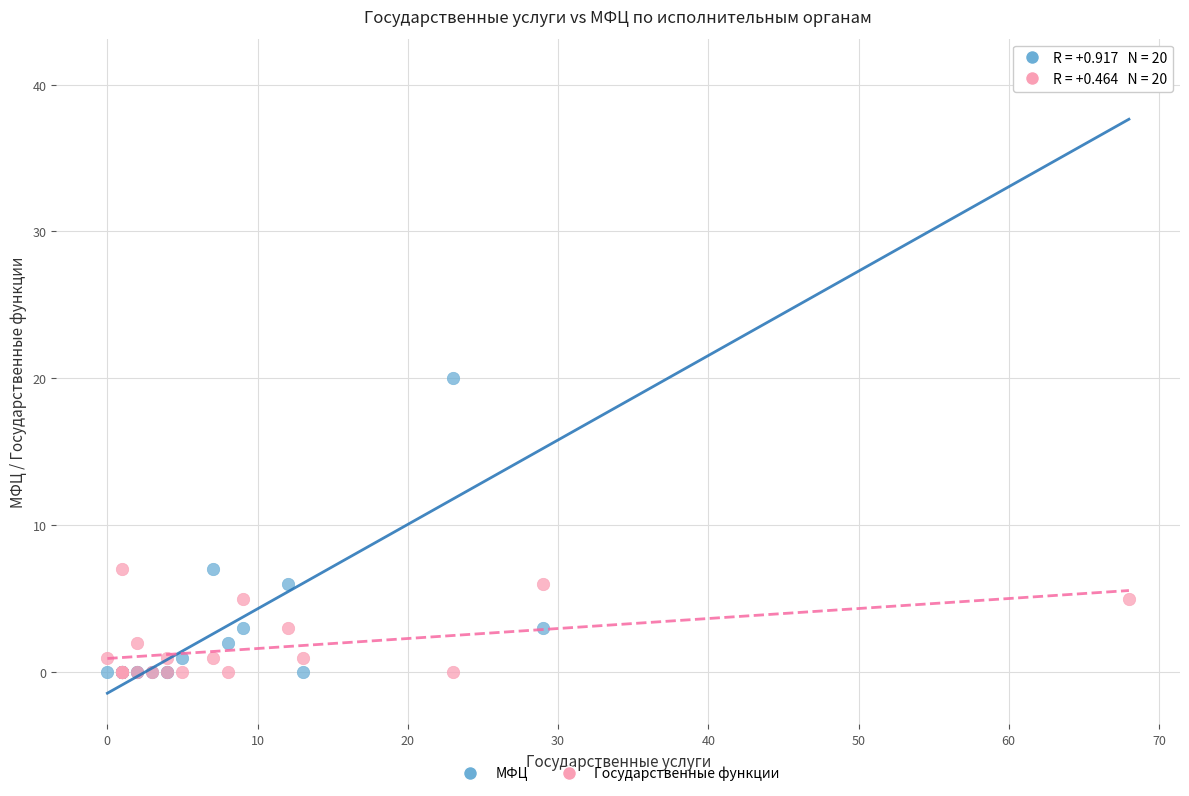

What are all the series names shown in the legend?

МФЦ, Государственные функции